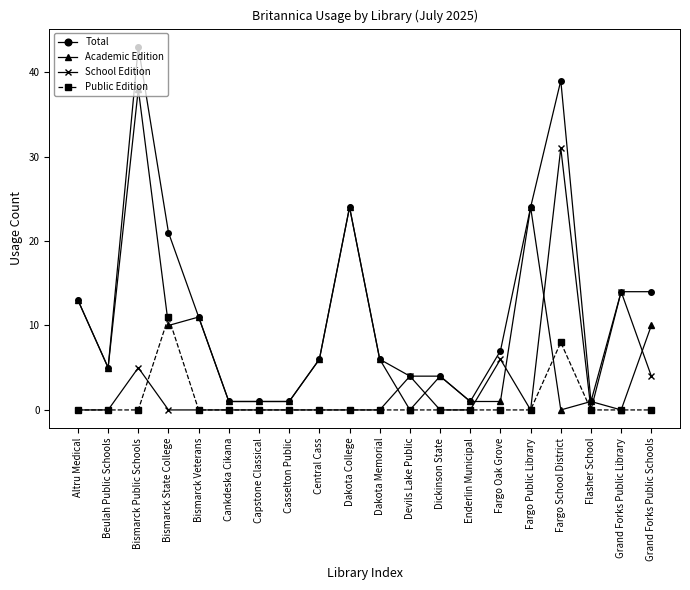

At which category is the sum across all series the highest?

Bismarck Public Schools